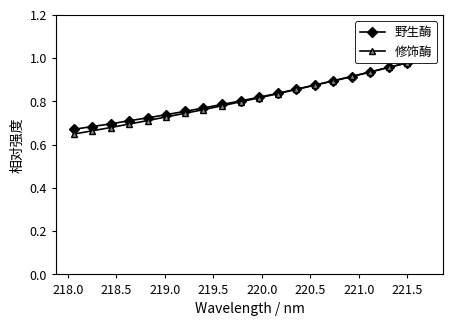

Reading left to right, extract all data points from this chart.

野生酶: 0.7	0.7	0.7	0.7	0.7	0.7	0.8	0.8	0.8	0.8	0.8	0.8	0.9	0.9	0.9	0.9	0.9	1.0	1.0	1.0
修饰酶: 0.6	0.7	0.7	0.7	0.7	0.7	0.7	0.8	0.8	0.8	0.8	0.8	0.9	0.9	0.9	0.9	0.9	1.0	1.0	1.0